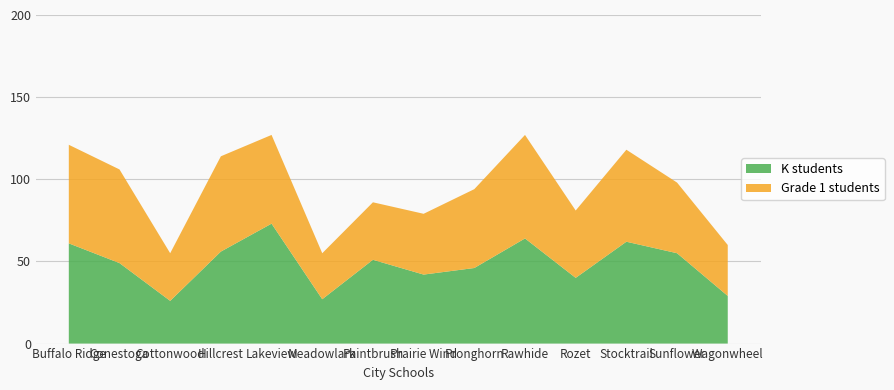

What is the minimum value for K students?

26